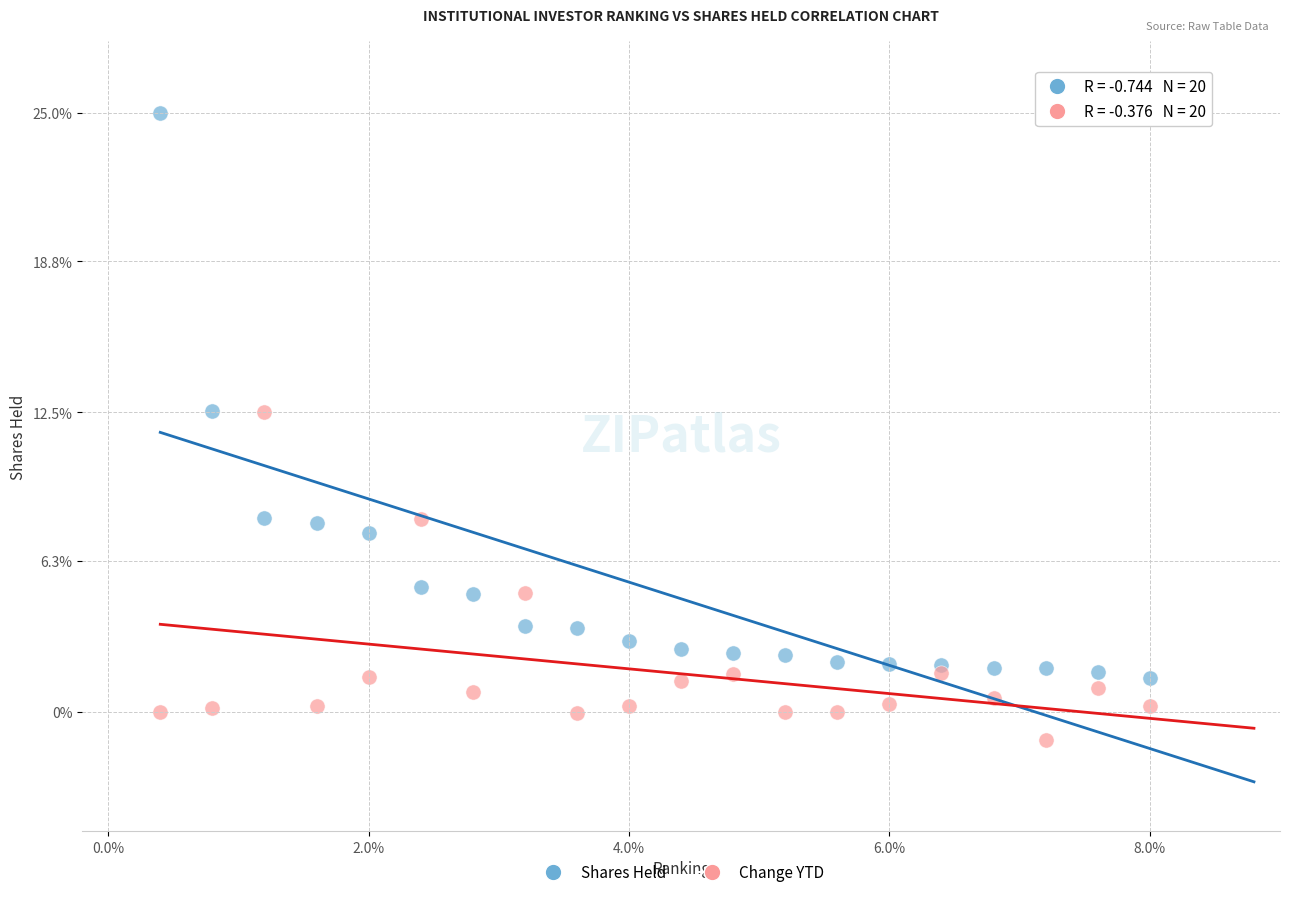

Which series has the widest spread of Y values?

Shares Held